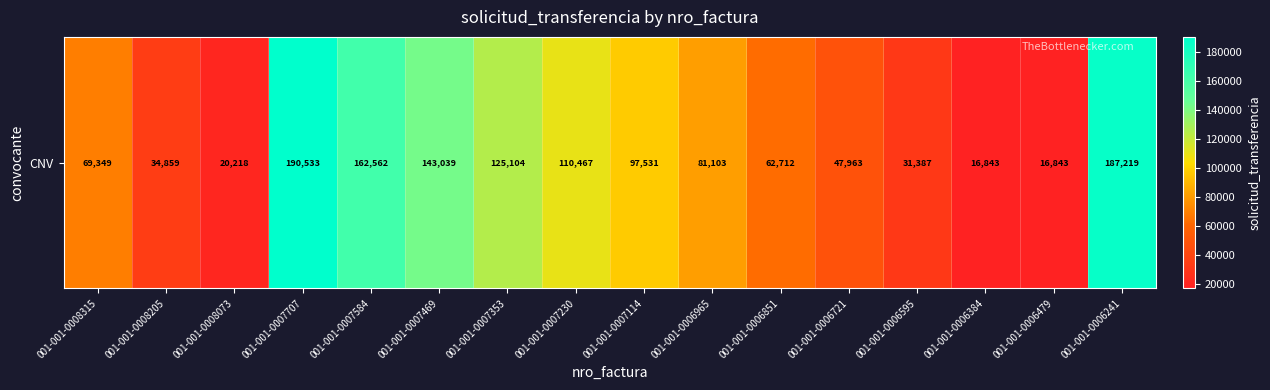

Is it true that the value at 001-001-0007469 is 215398?

False